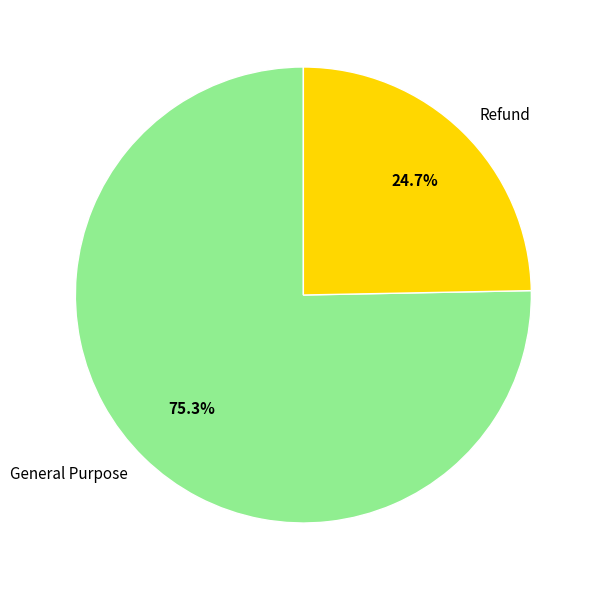

To the nearest percent, what is the difference between the Refund and General Purpose slice percentages?

51%